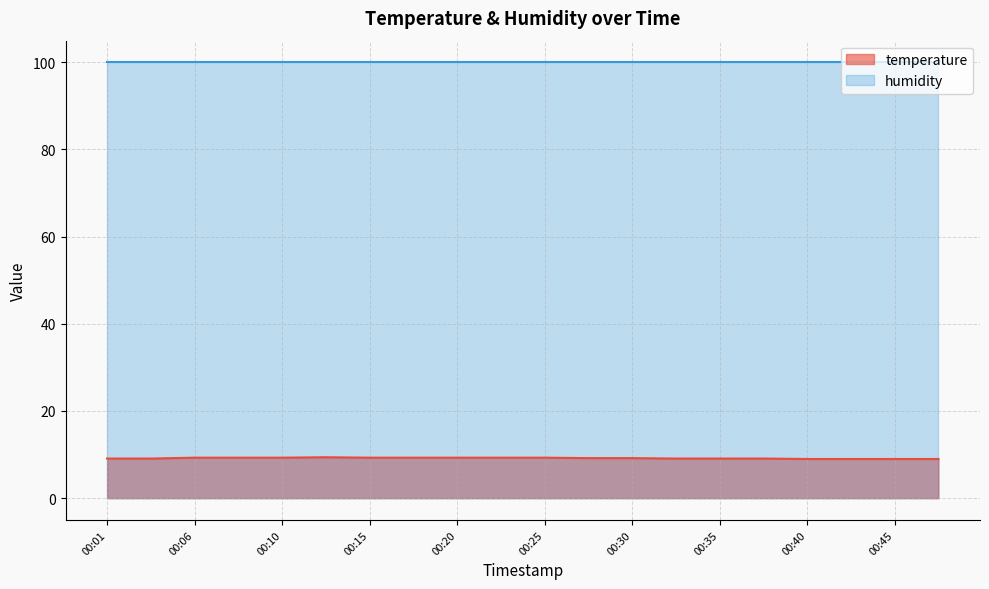

Where is the first local maximum?

00:13